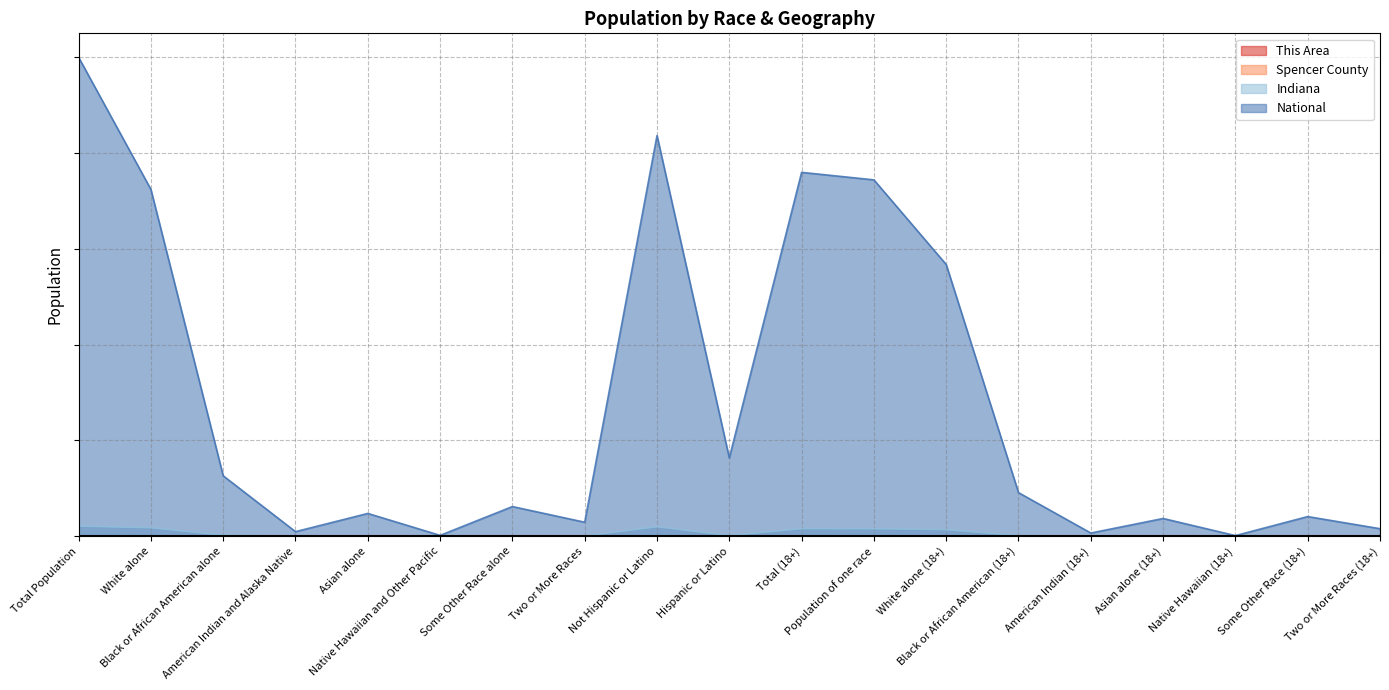

How many interior local peaks does the Spencer County series have?

6